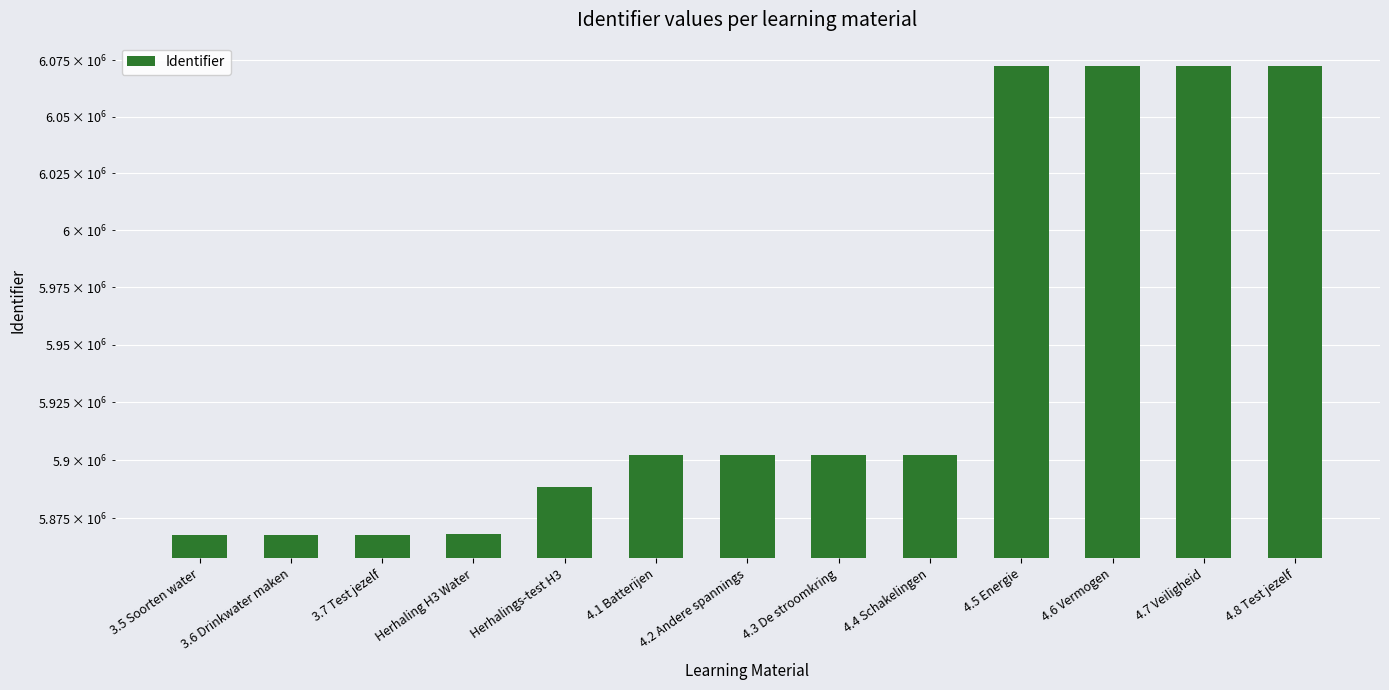

What is the label of the 5th bar from the left?

Herhalings-test H3